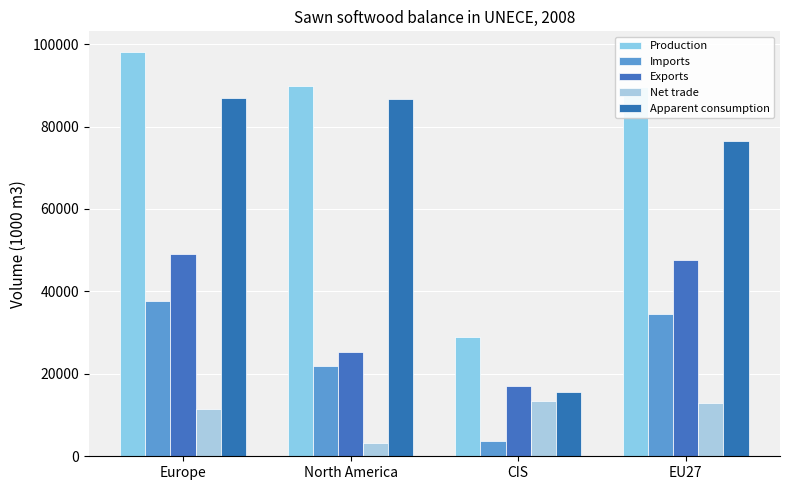

What is the approximate value of Net trade at EU27?

13017.6